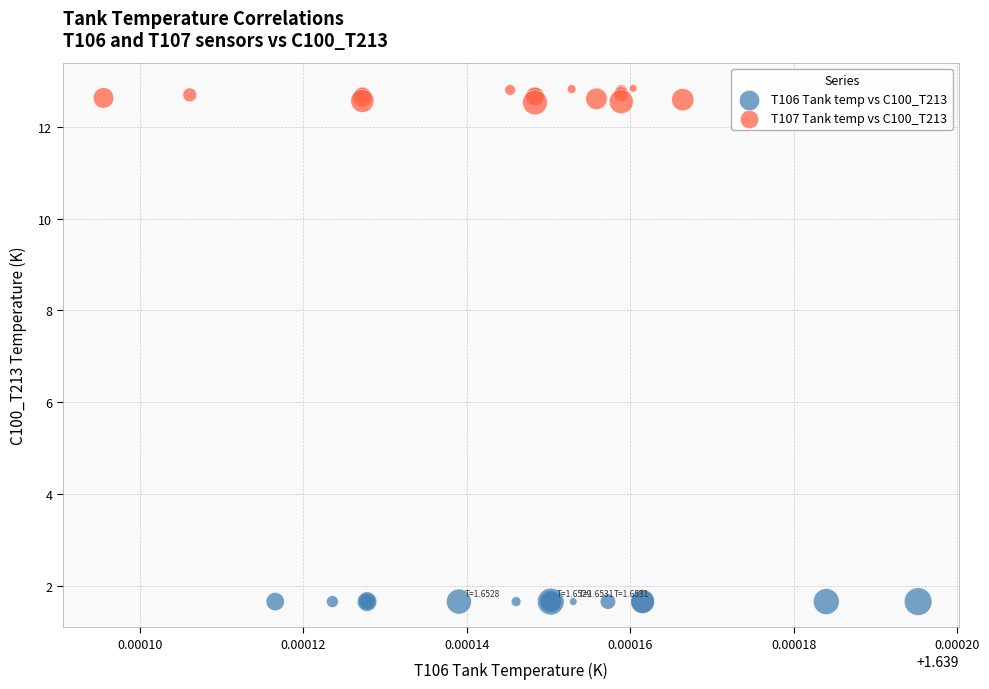

Which series reaches the minimum Y coordinate?

T106 Tank temp vs C100_T213